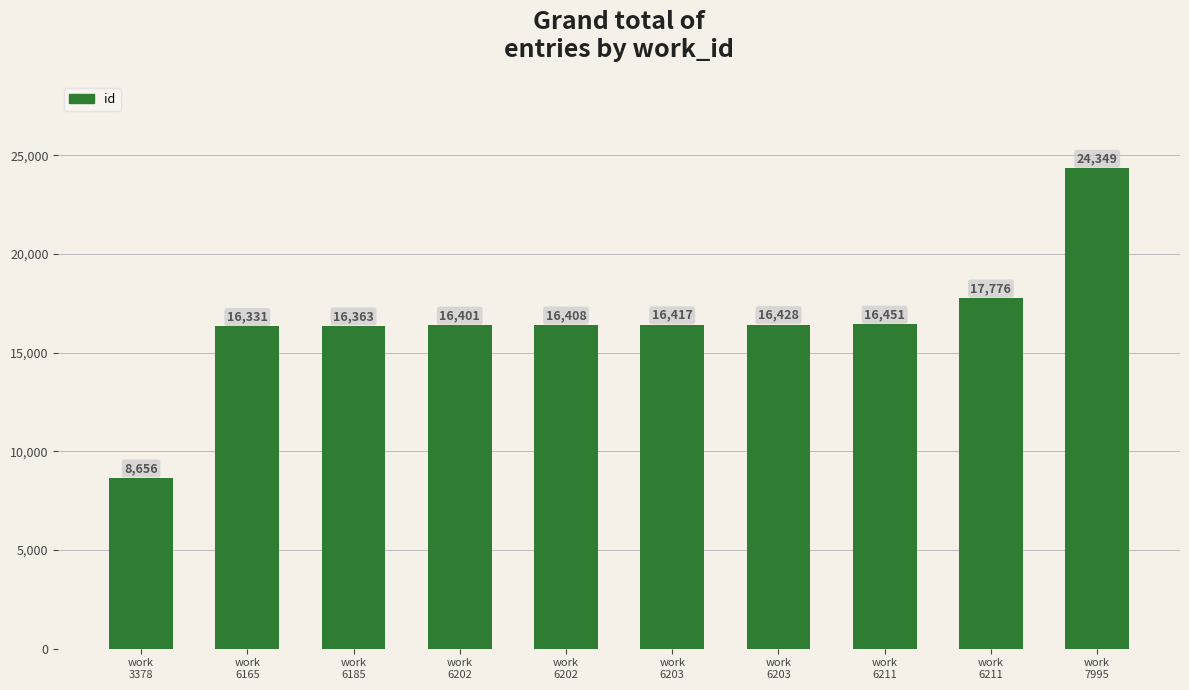

How many bars are there in total?

10